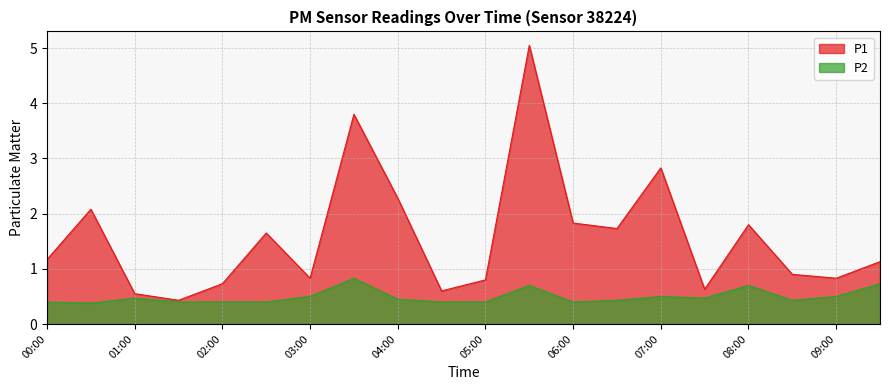

What is the sum of the P2 values at 08:00 and 06:30?

1.1